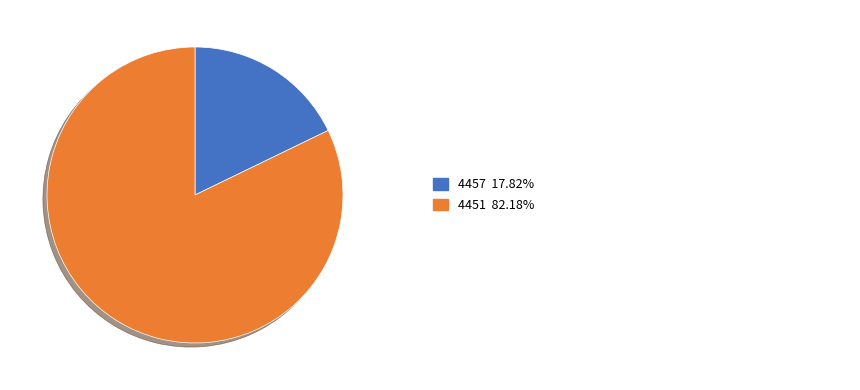

Is there a majority slice in this chart?

Yes